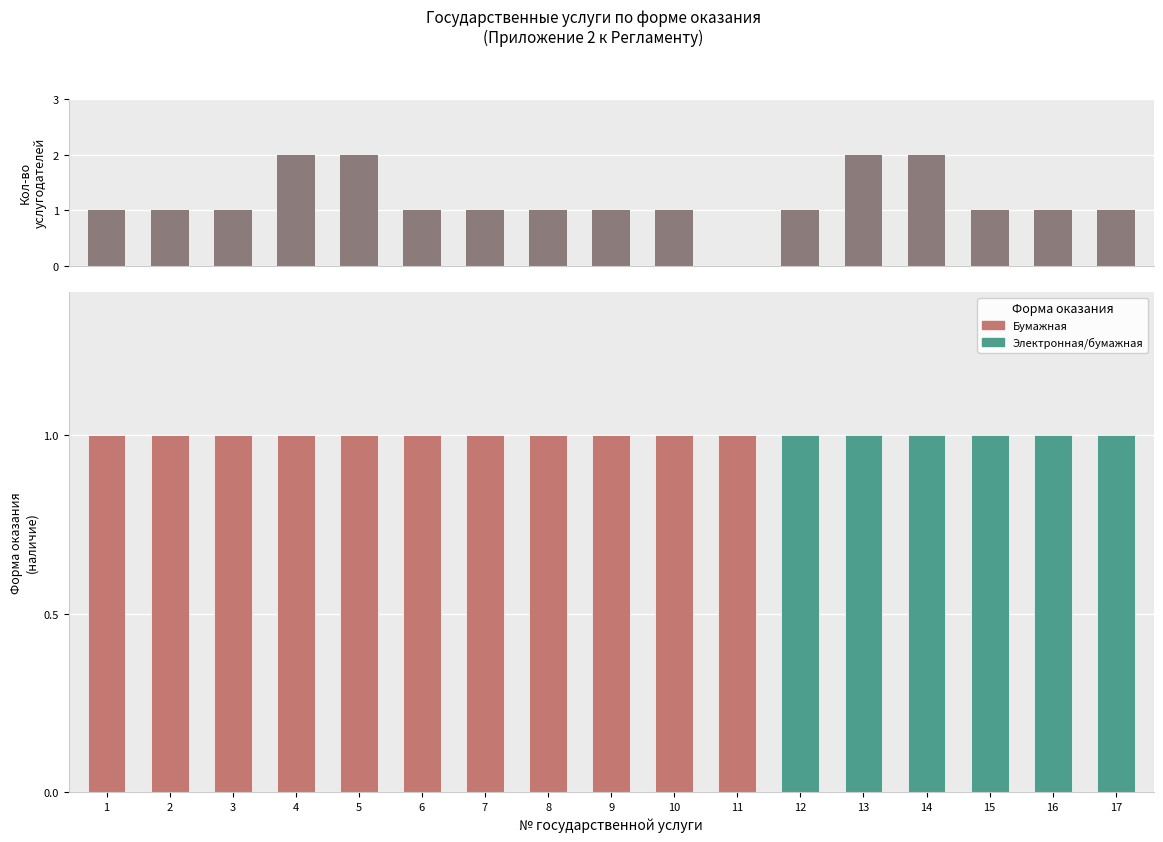

Which series has the largest total across all categories?

Количество услугодателей